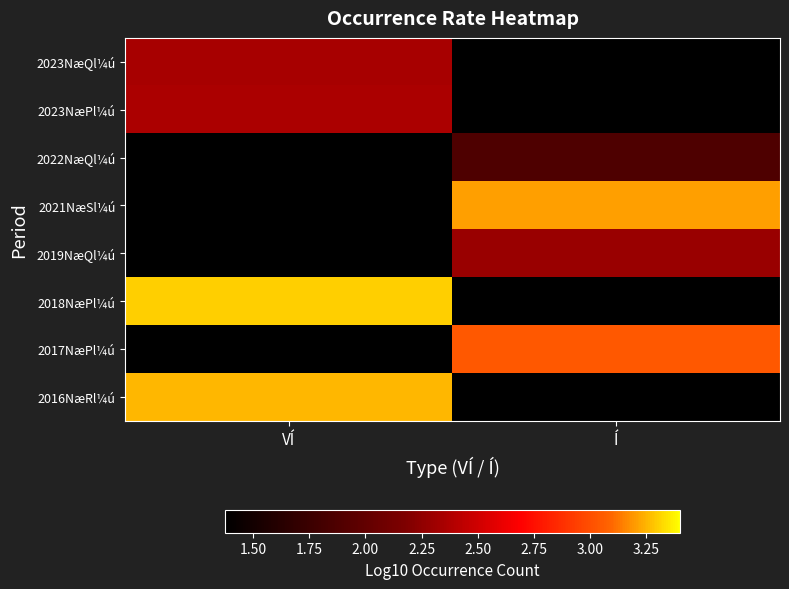

Which has a higher value, VÍ or Í?

VÍ